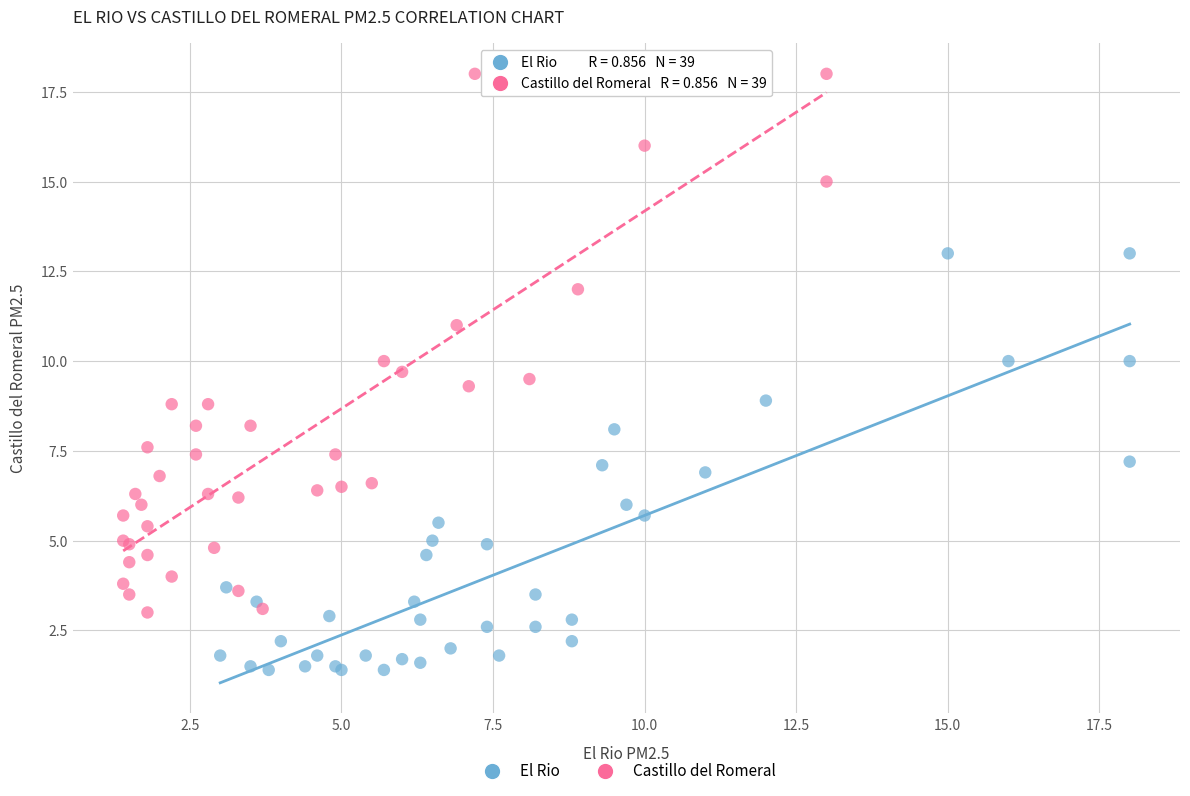

Which series has the widest spread of Y values?

Castillo del Romeral